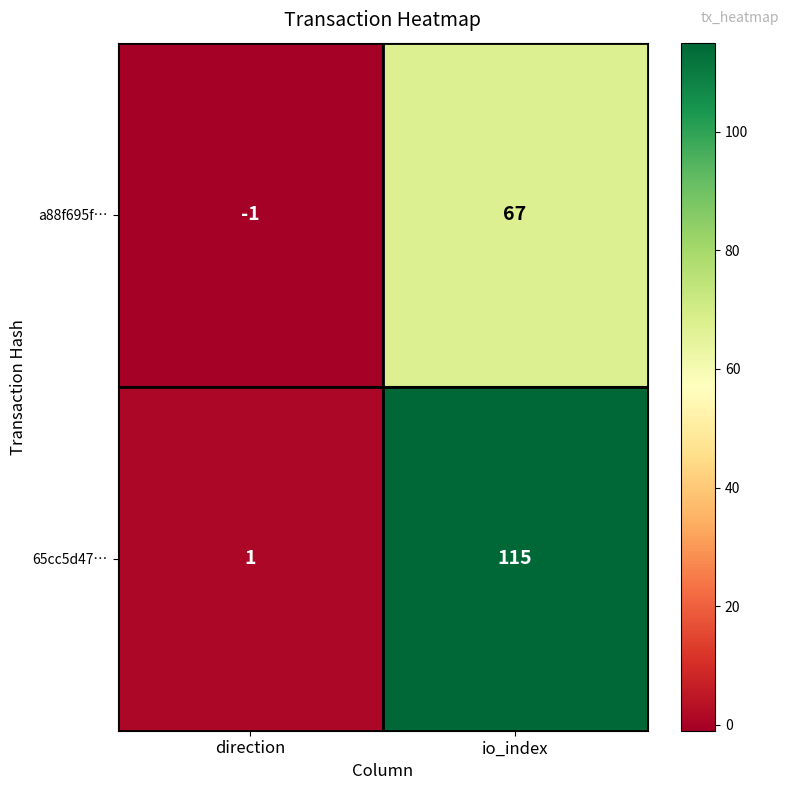

Count the number of data series in this chart.

2